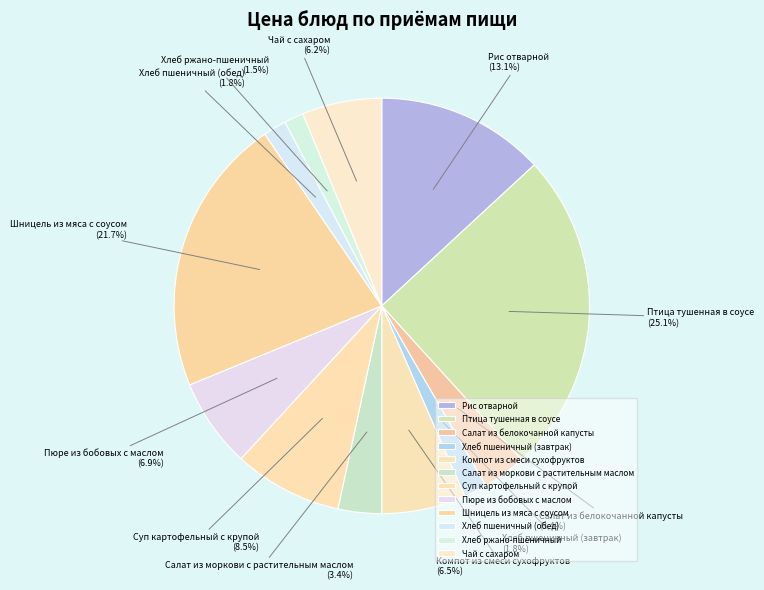

Does any single category account for the majority?

No